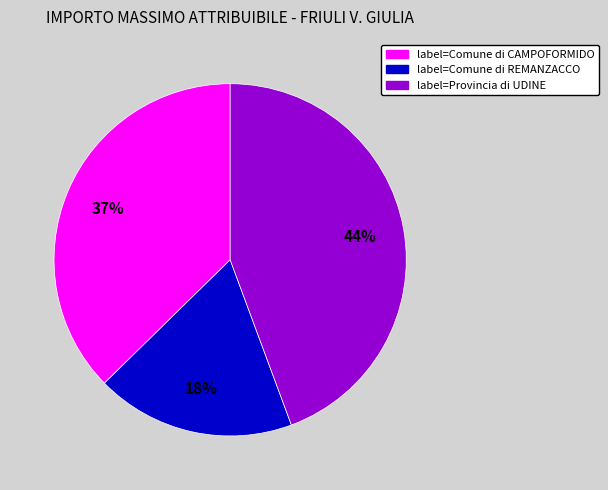

Count the number of slices in the pie.

3